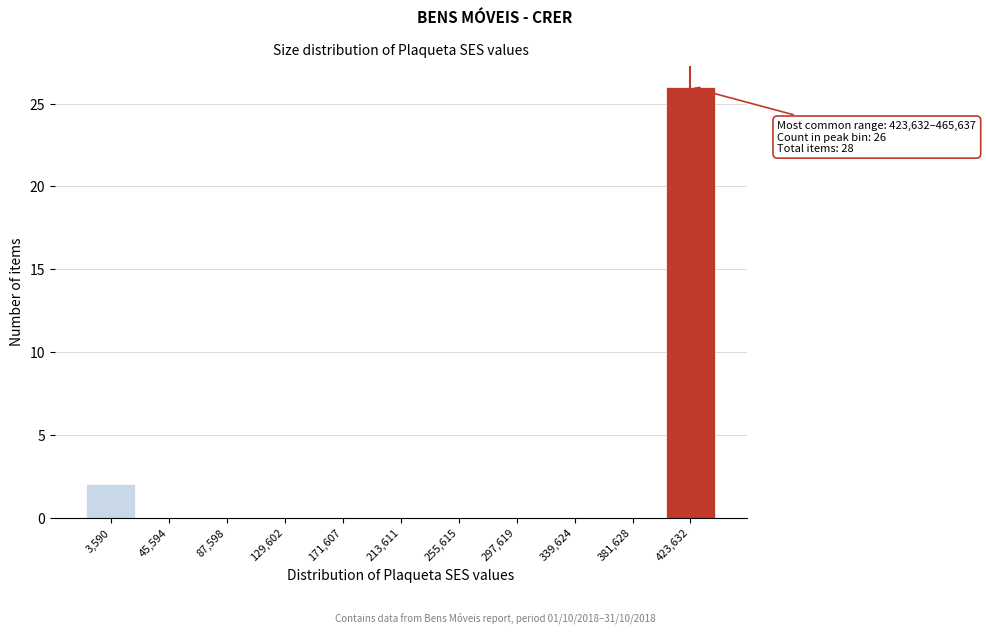

Reading left to right, extract all data points from this chart.

3,590=2	45,594=0	87,598=0	129,602=0	171,607=0	213,611=0	255,615=0	297,619=0	339,624=0	381,628=0	423,632=26